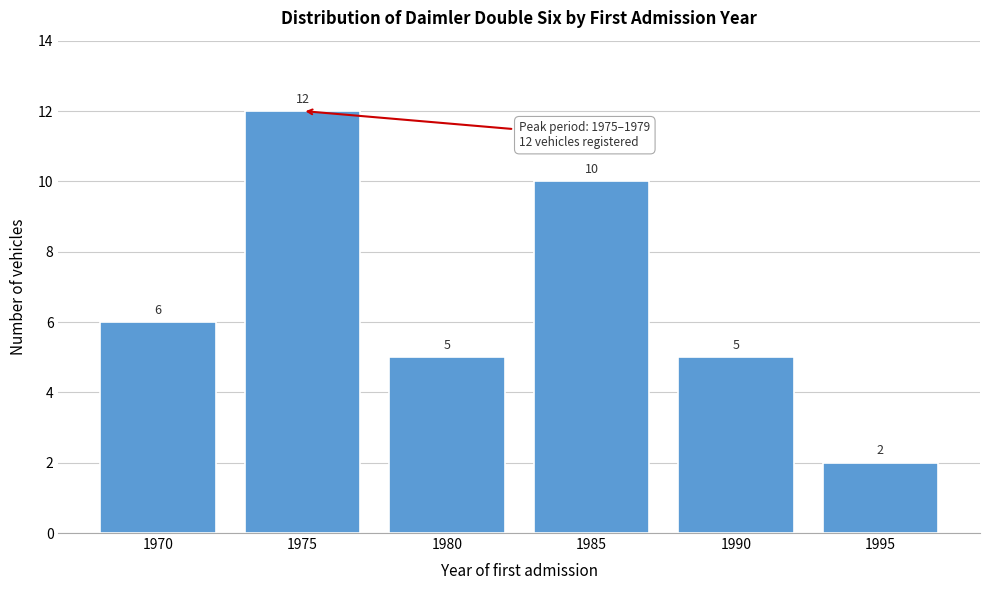

Reading left to right, extract all data points from this chart.

6	12	5	10	5	2